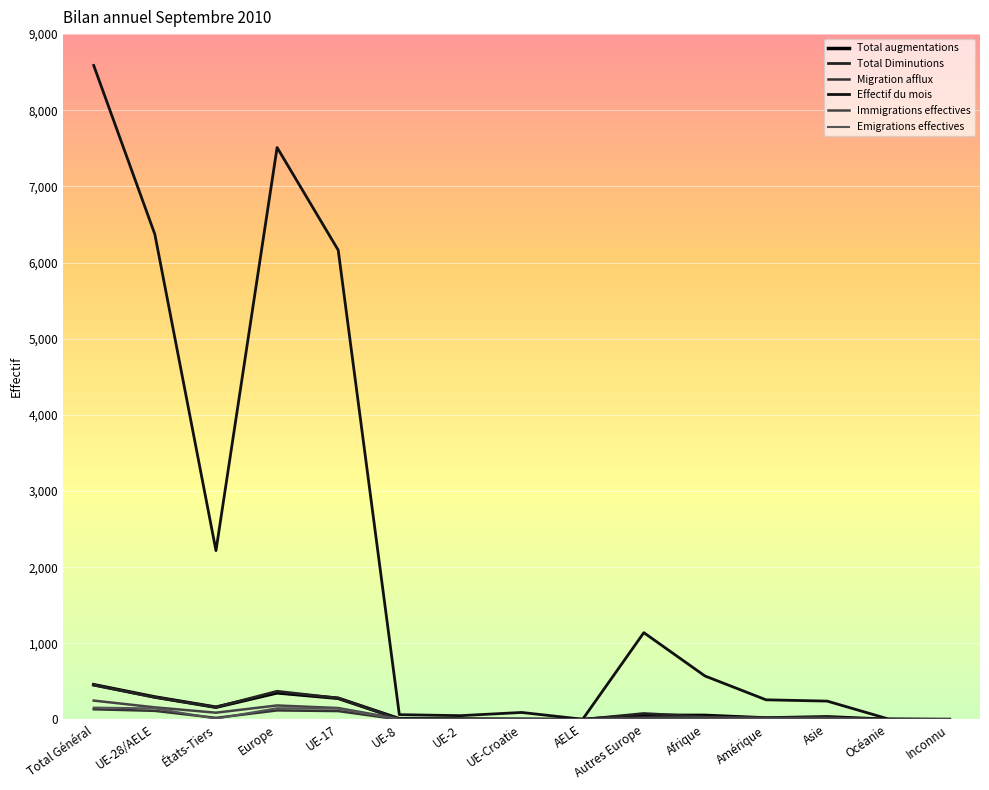

Which has a higher value, UE-8 or UE-17?

UE-17